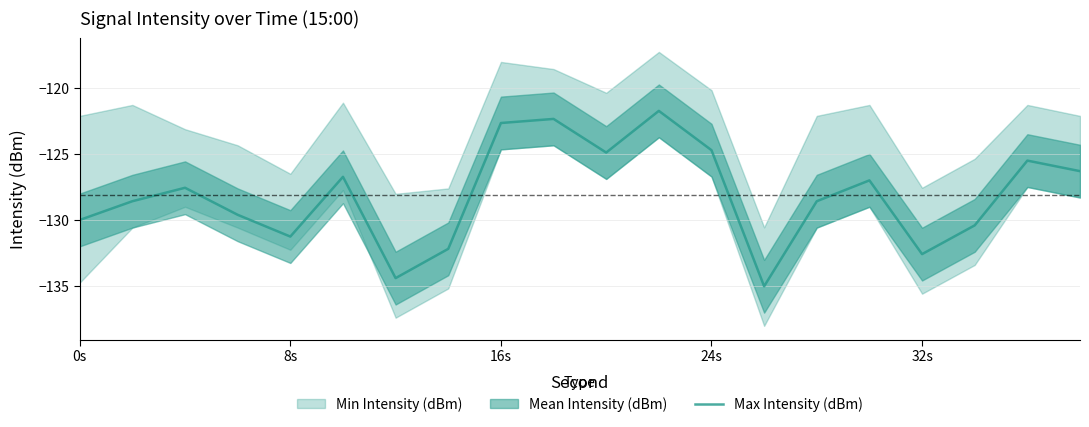

What is the maximum value for Max Intensity (dBm)?

-121.7